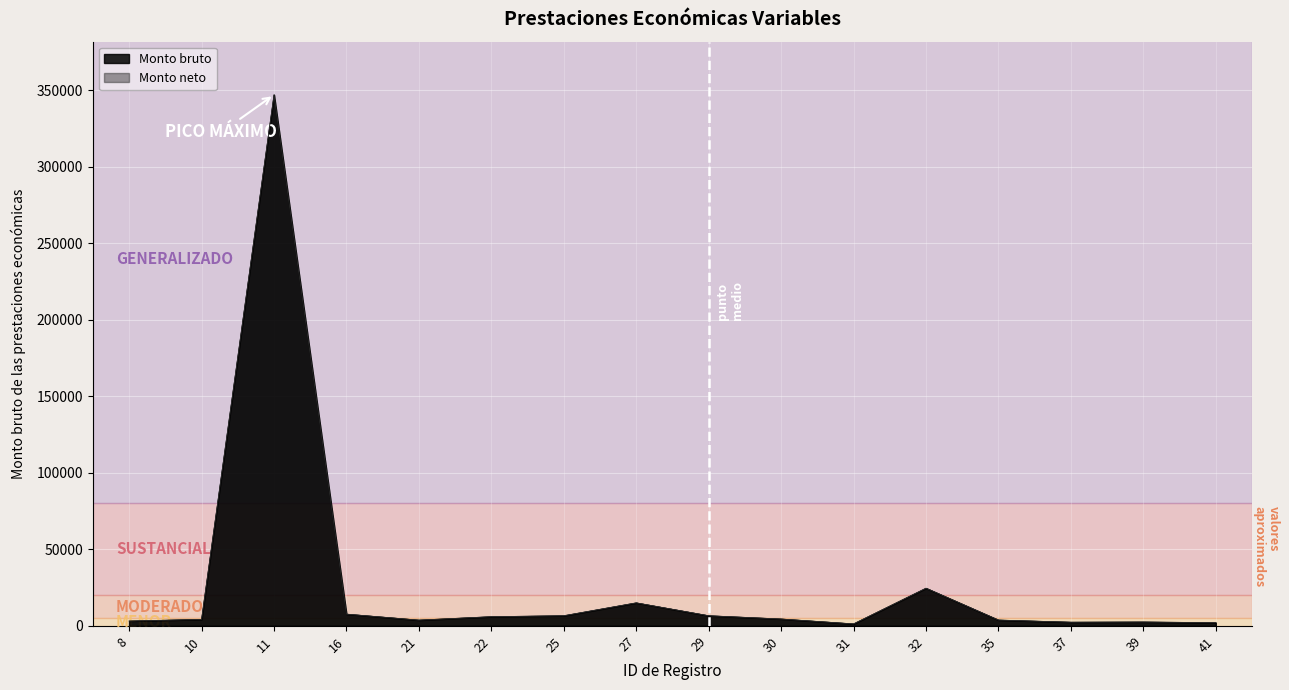

Does the chart display data point markers on the line(s)?

No